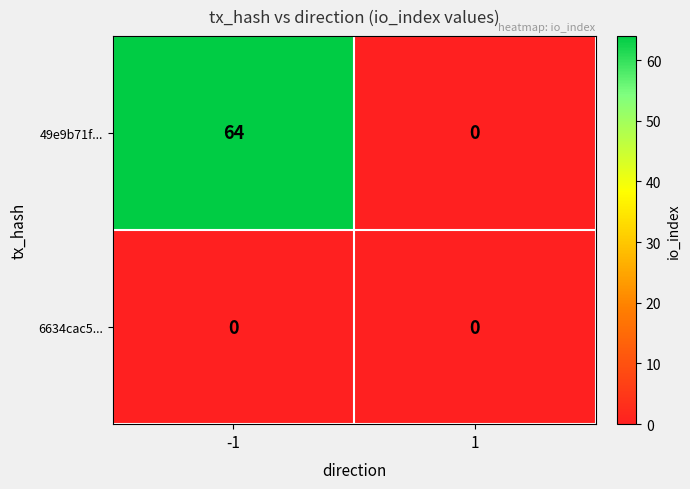

At how many categories does at least one series exceed 6?

1